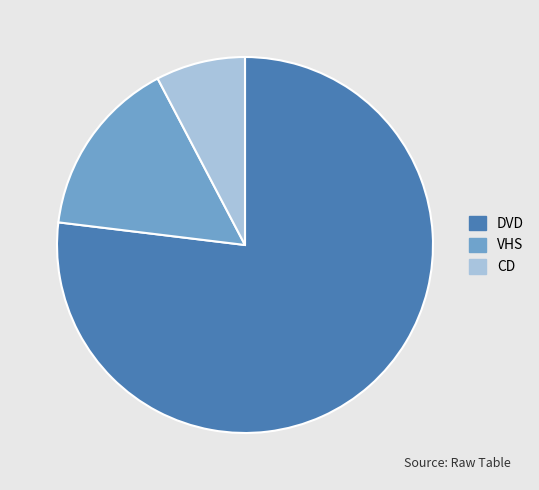

The DVD slice represents 77% of the pie. True or false?

True